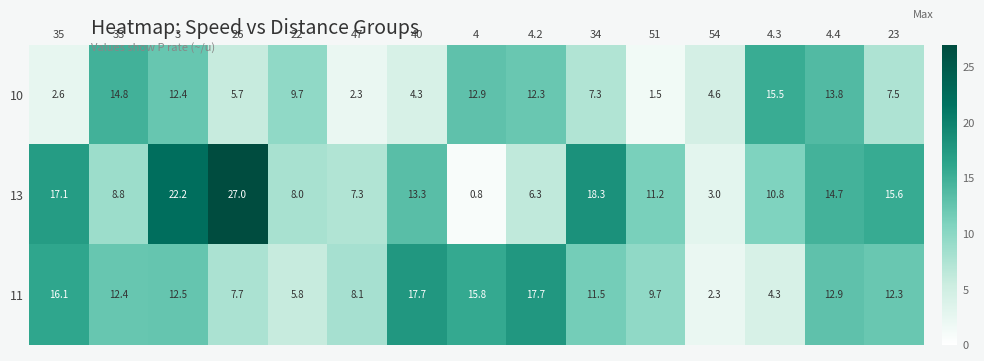

The value of 10 at 47 is 2.3. True or false?

True